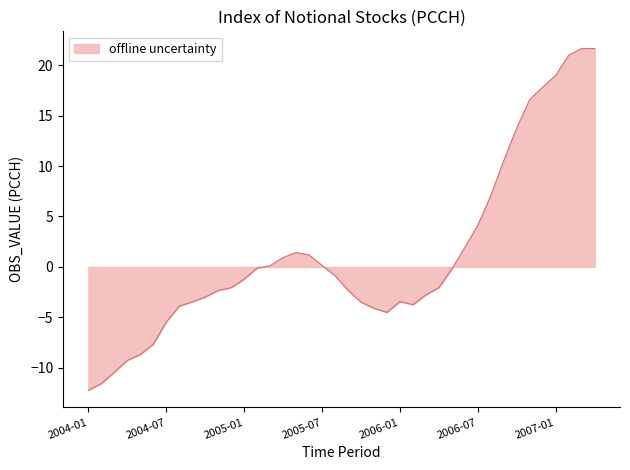

What is the difference between the maximum and minimum values?

33.9